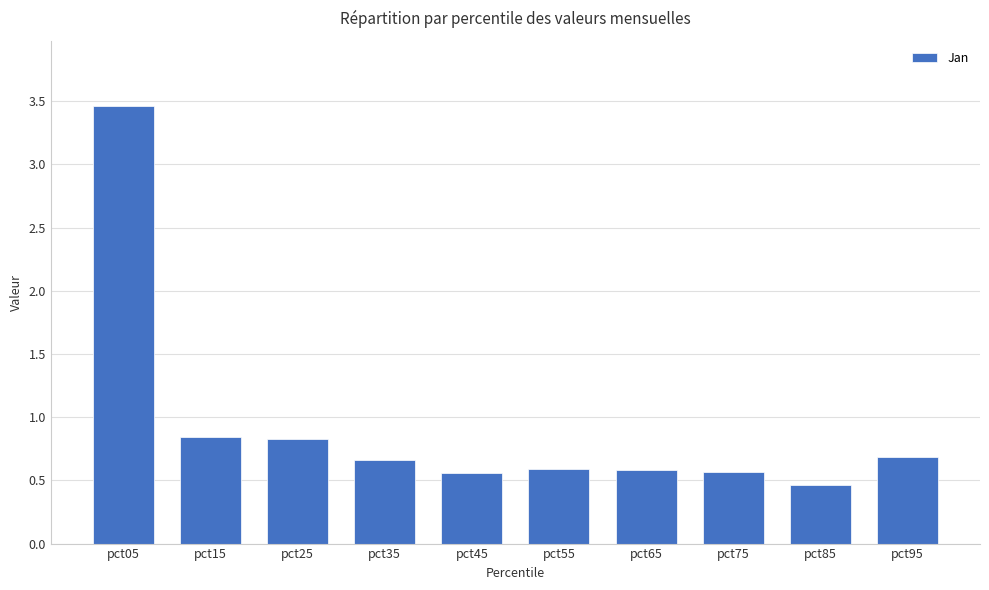

Which category has the lowest value across all series?

pct85